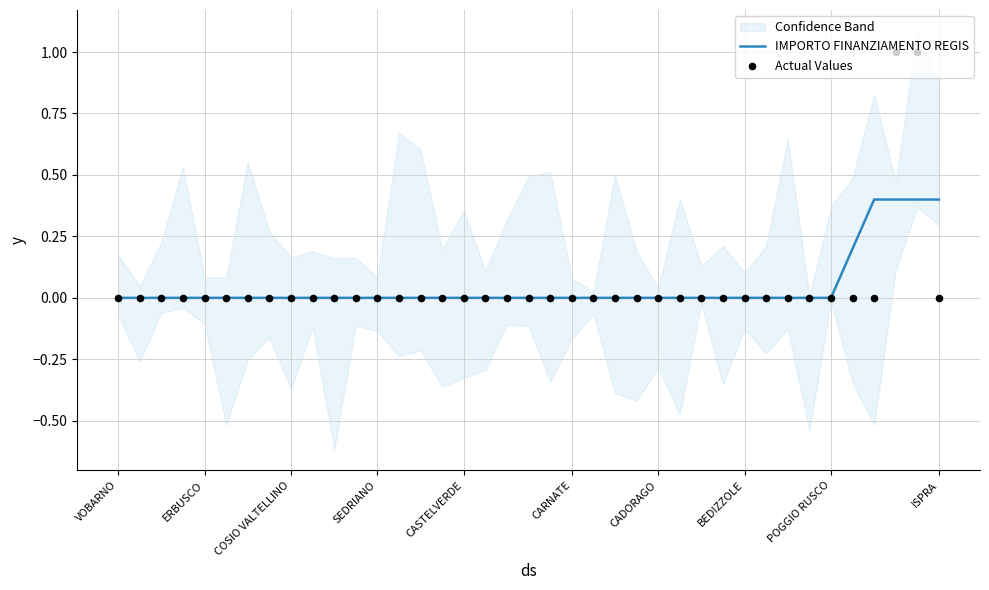

Is the value of Actual Values at 24 greater than the value of IMPORTO FINANZIAMENTO REGIS at 12?

No